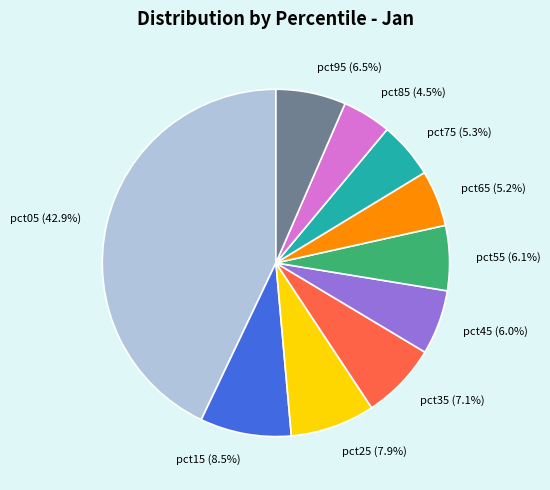

To the nearest percent, what portion does pct05 represent?

43%